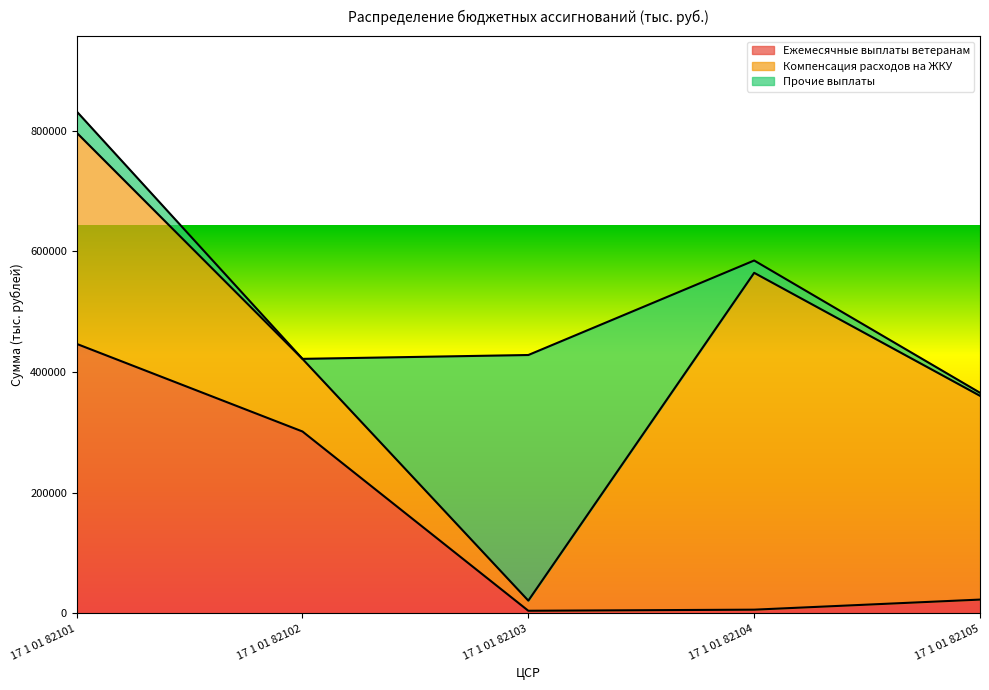

What is the difference between the maximum and minimum values in the Прочие выплаты series?

407035.2